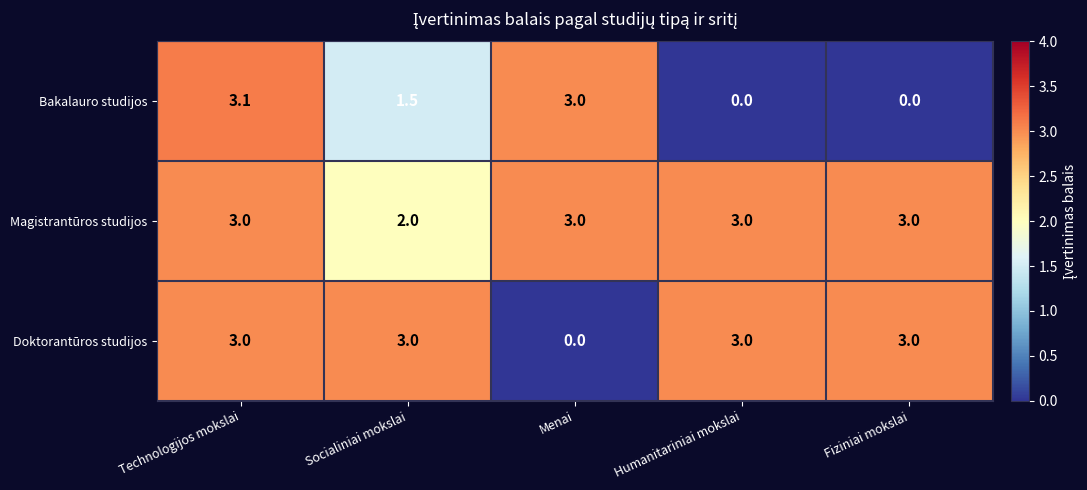

What is the sum of the Bakalauro studijos values at Technologijos mokslai and Socialiniai mokslai?

4.6